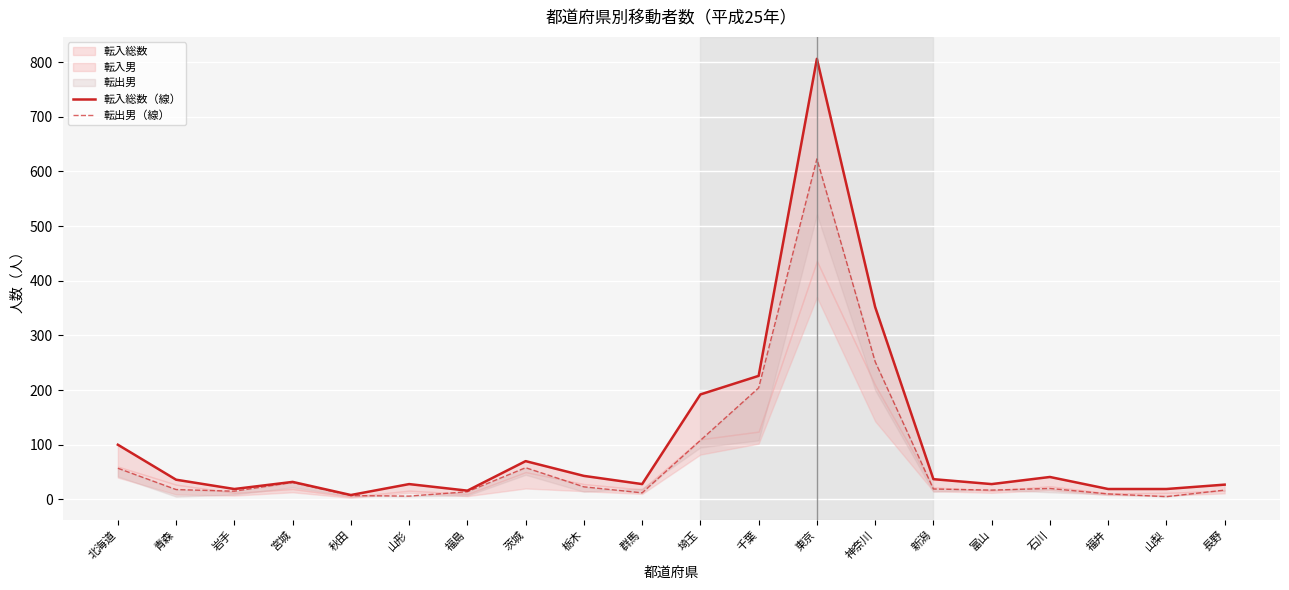

How many values in the 転出男（線） series are below 19?

10